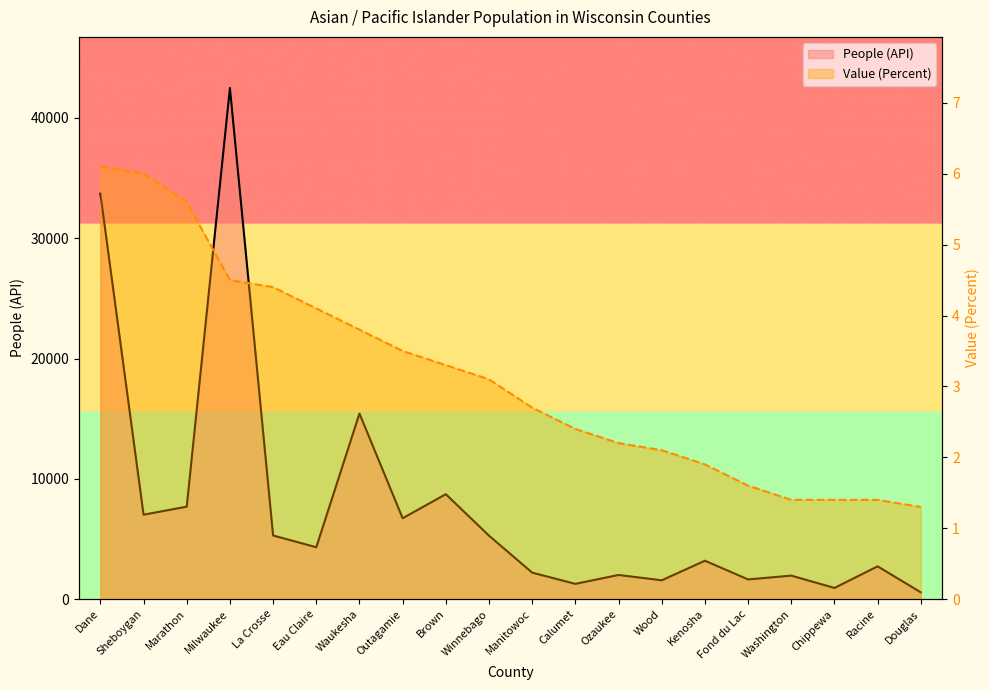

What is the average value of the People (API) series?

7734.4